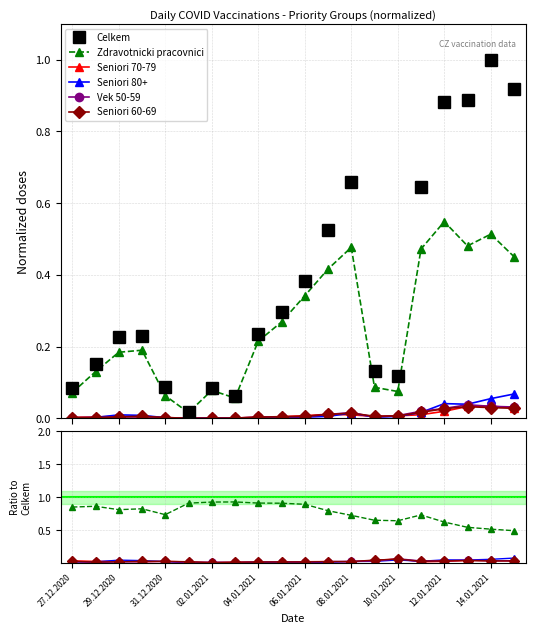

The value of Celkem at 12.01.2021 is 0.9. True or false?

True